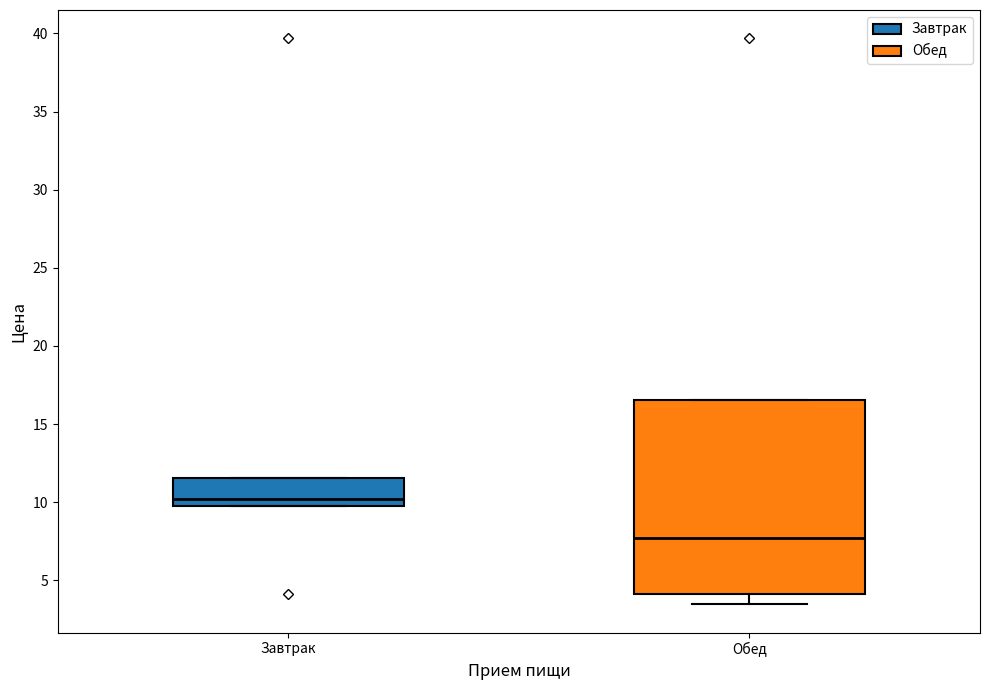

Reading left to right, read every box against the y-axis: the position of its median line, the range the box covers, and the ends of its whiskers. The values are not printed on the chart, so give them approximately, as read against the axis.

Завтрак: median 10.0 (just above the box's lower edge), box 10.0 to 11.5, whiskers 10.0 to 11.5
Обед: median 7.5, box 4.0 to 16.5, whiskers 3.5 to 16.5